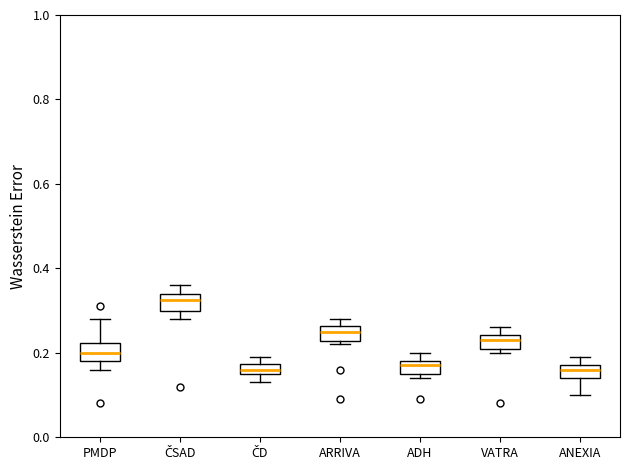

Which box has the highest median line?

ČSAD